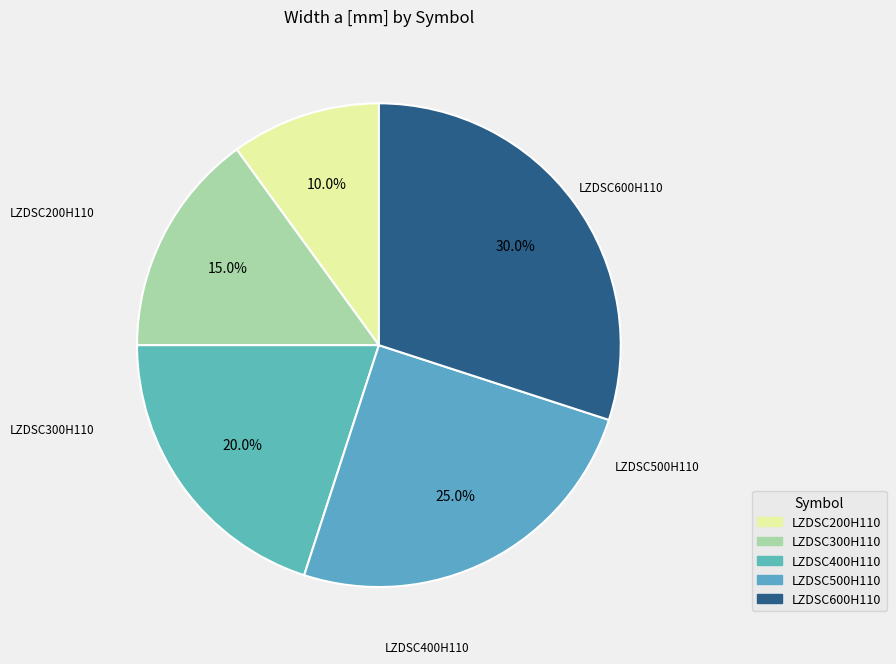

What is the total percentage of LZDSC600H110 and LZDSC400H110?

50.0%